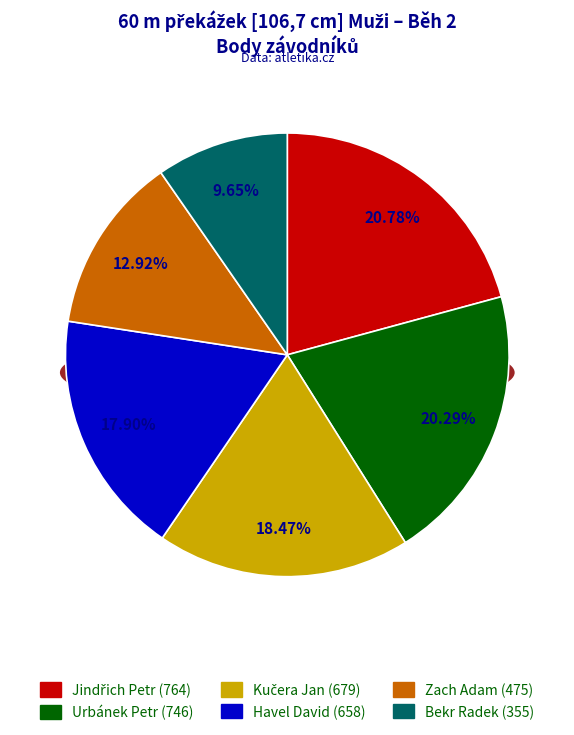

What is the smallest slice in the pie chart?

Bekr Radek